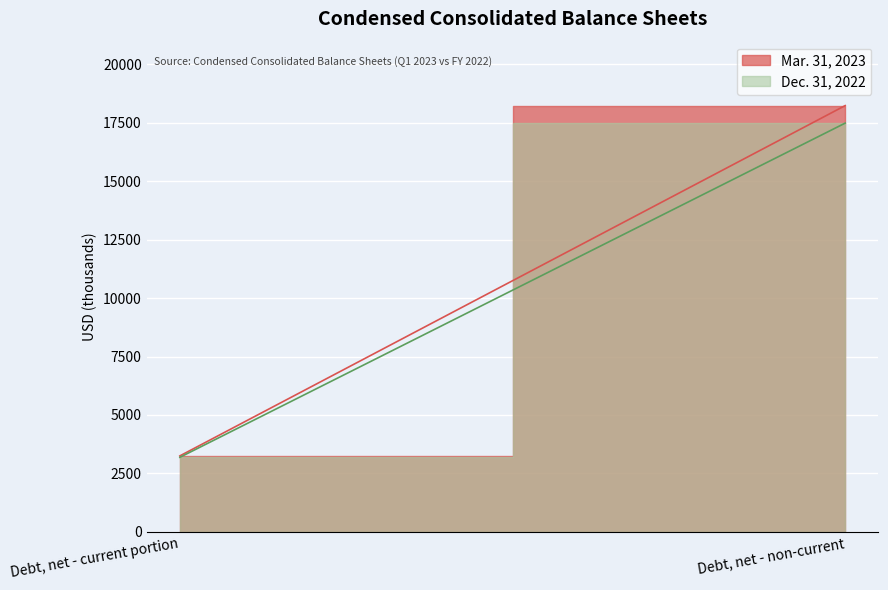

Which label corresponds to the smallest value in the chart?

Debt, net - current portion